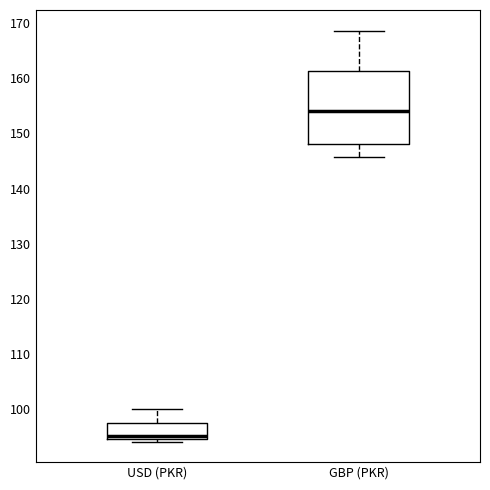

Where does the upper whisker of the box for USD (PKR) end on the y-axis? The values are not printed on the chart, so give them approximately, as read against the axis.

100